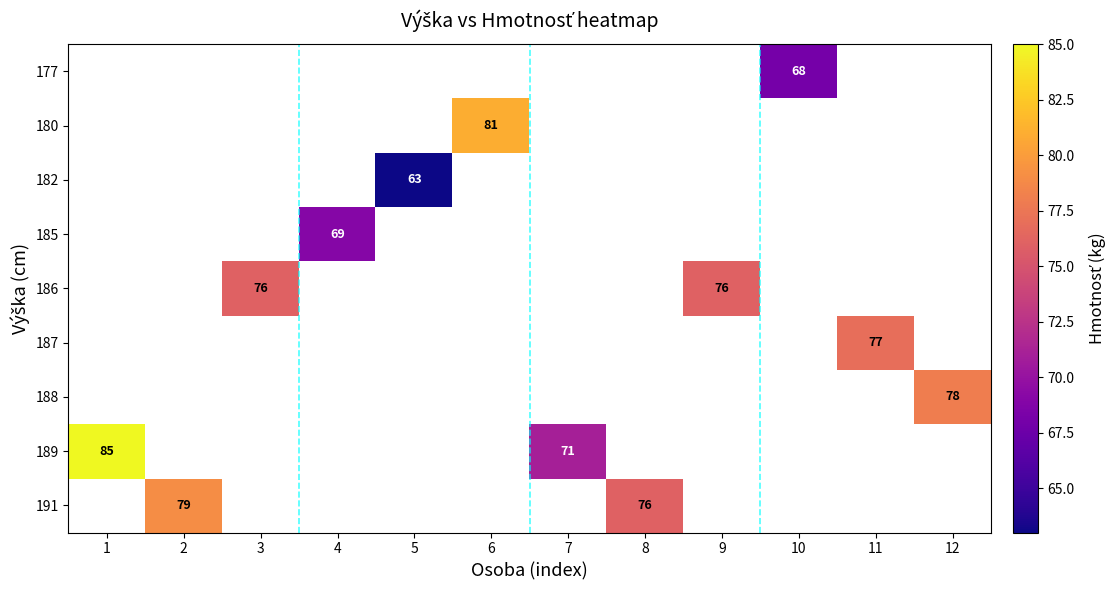

What is the minimum value shown in the chart?

63.0